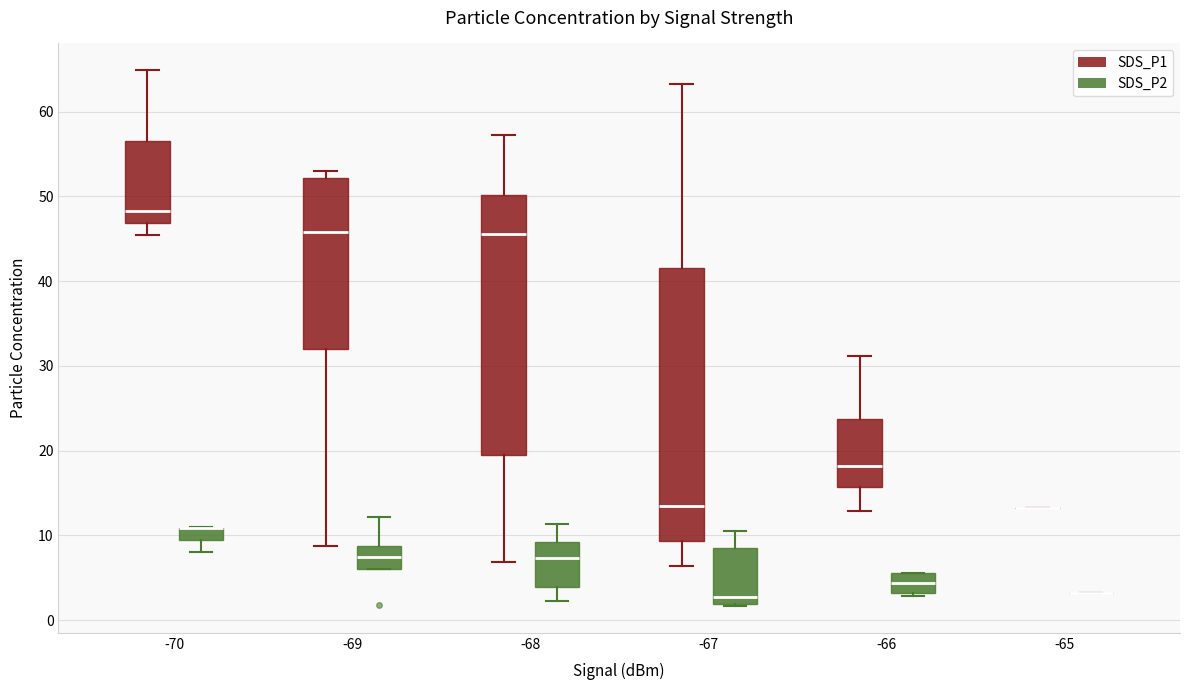

Comparing the boxes themselves (not the whiskers), which one is the tallest?

-67 (SDS_P1)